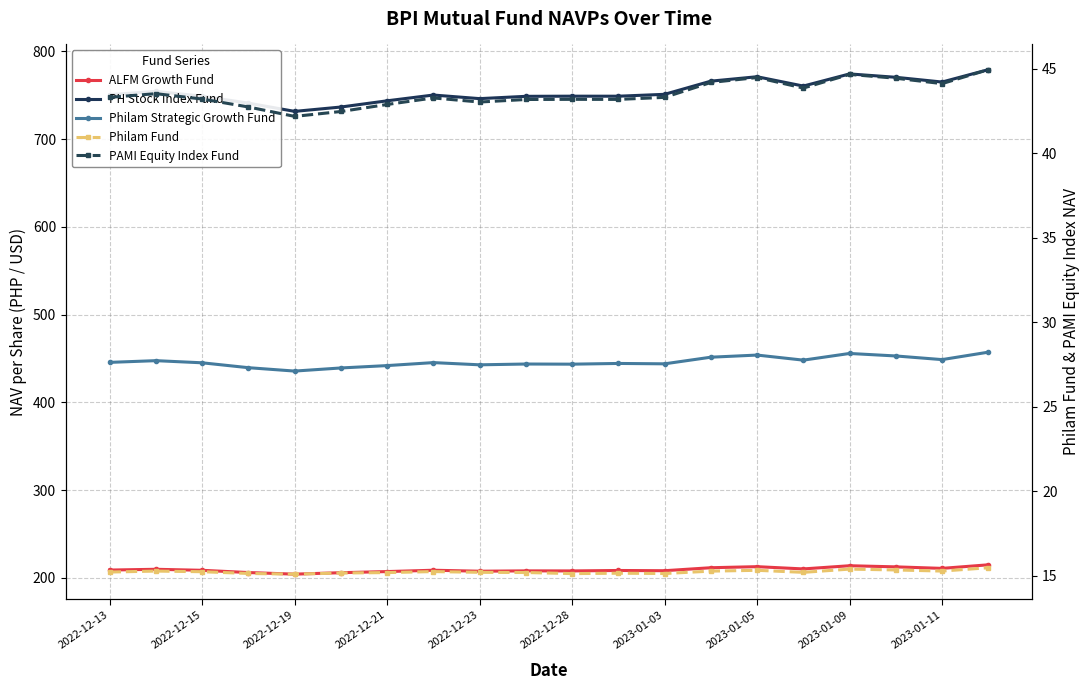

Between 2023-01-05 and 2023-01-11, which series saw the biggest shift?

PH Stock Index Fund